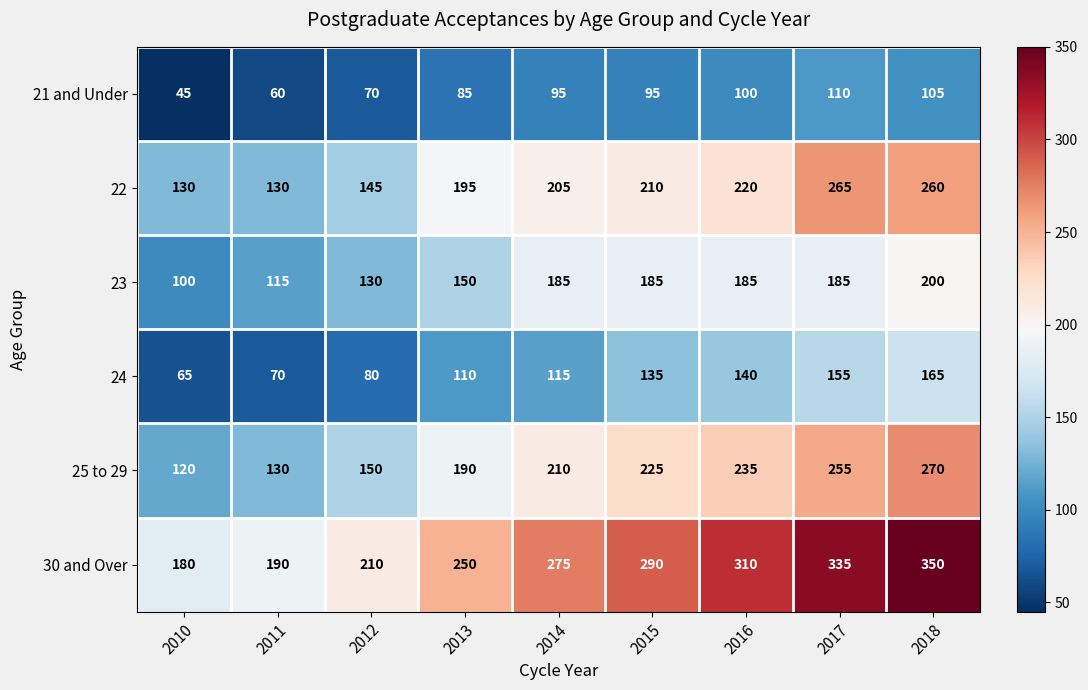

What is the difference between the 24 values at 2010 and 2012?

15